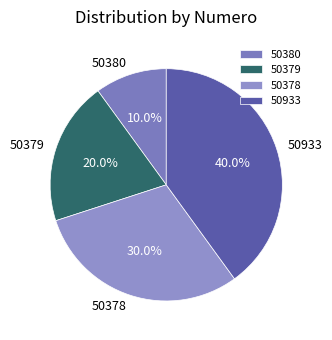

The 50380 slice represents 10% of the pie. True or false?

True